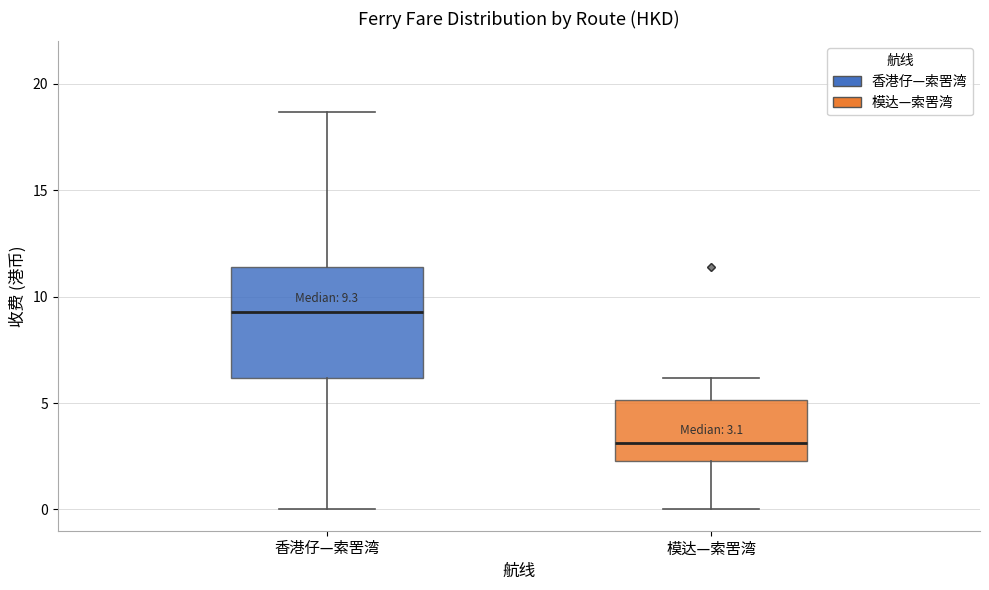

Which box is the tallest, from its lower edge to its upper edge?

香港仔—索罟湾